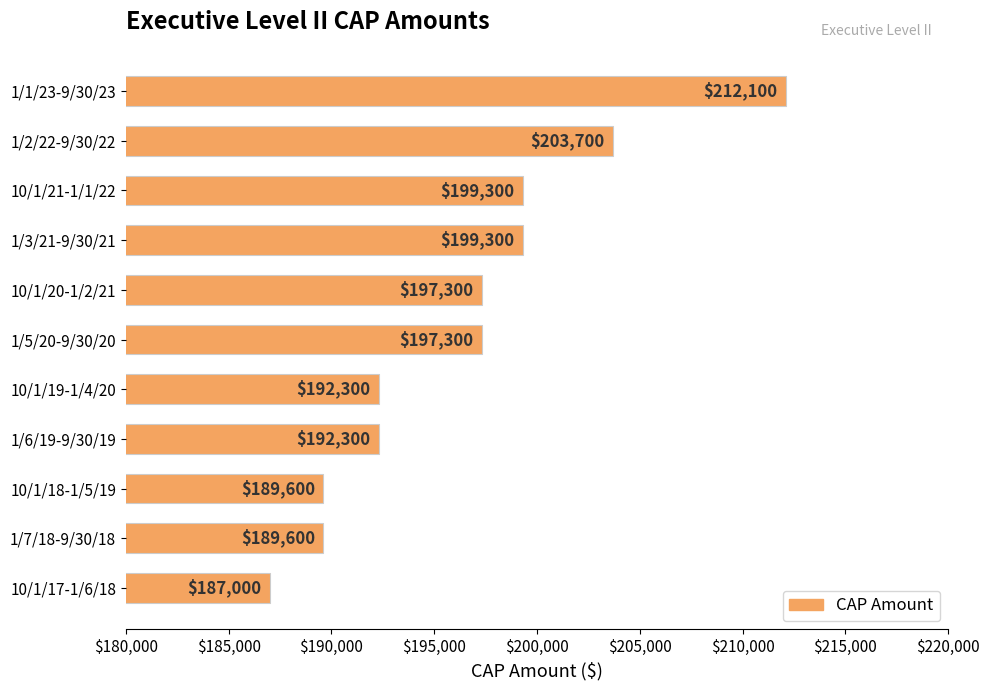

True or false: the data shows 85471 at 1/1/23-9/30/23.

False